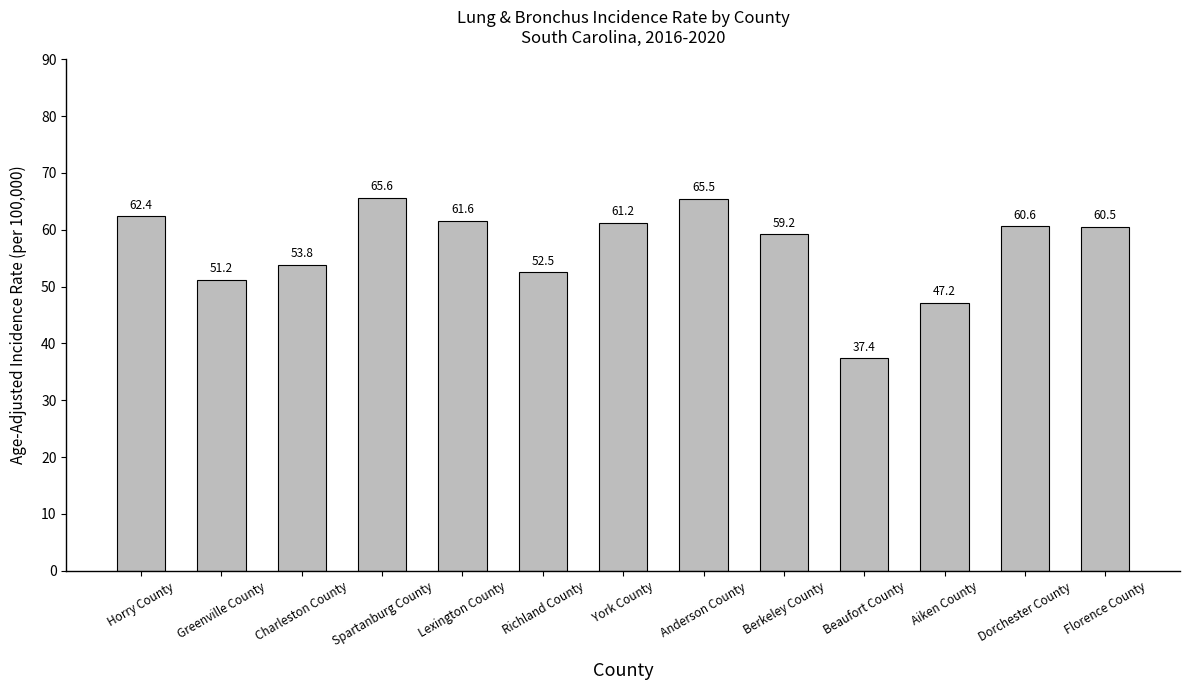

What is the value of the 11th bar from the left?

47.2